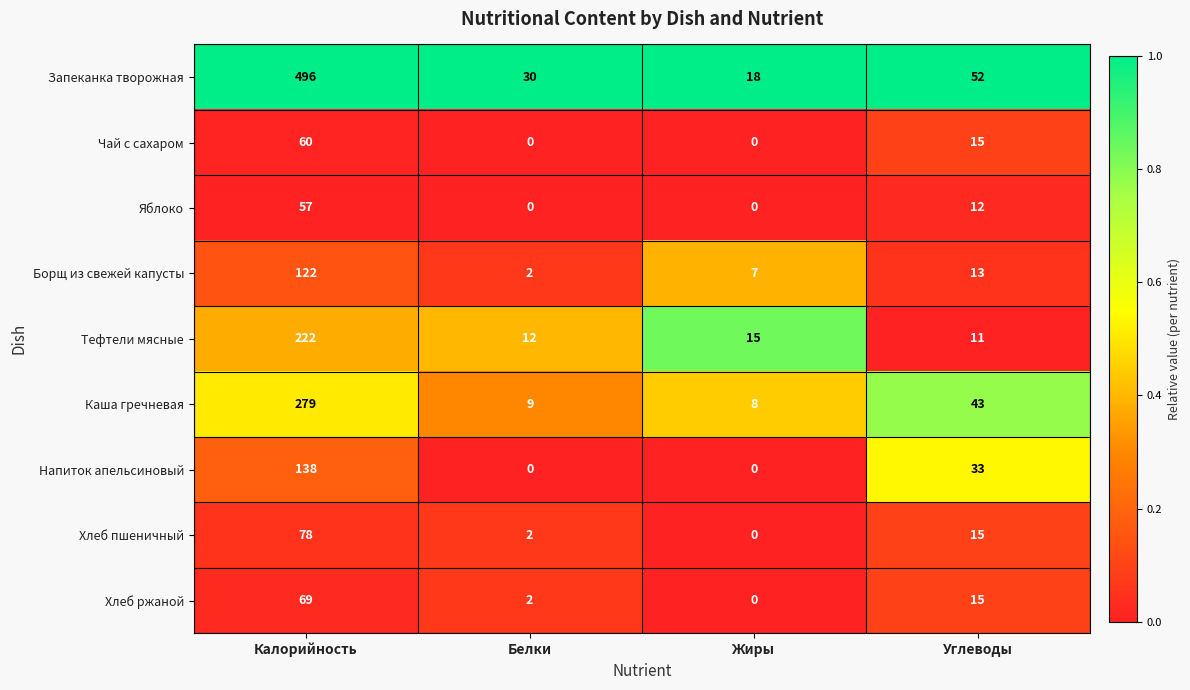

What is the difference between the maximum and minimum values in the Тефтели мясные series?

211